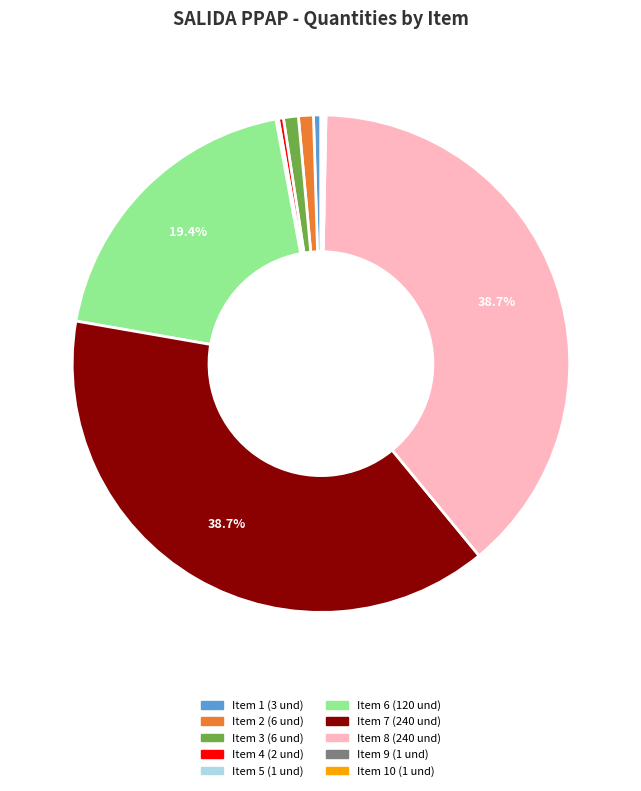

Which has a higher value, Item 6 (120 und) or Item 3 (6 und)?

Item 6 (120 und)